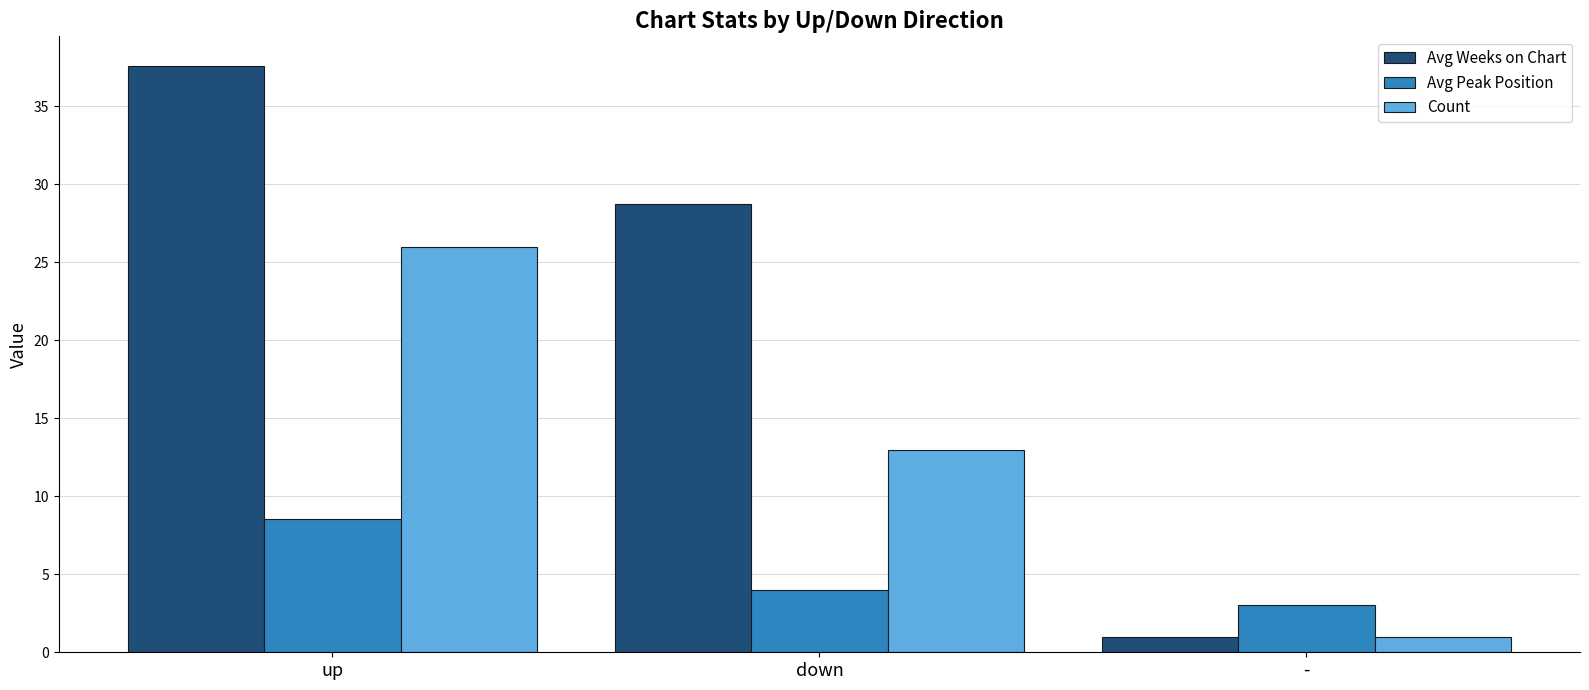

How many groups of bars are there?

3